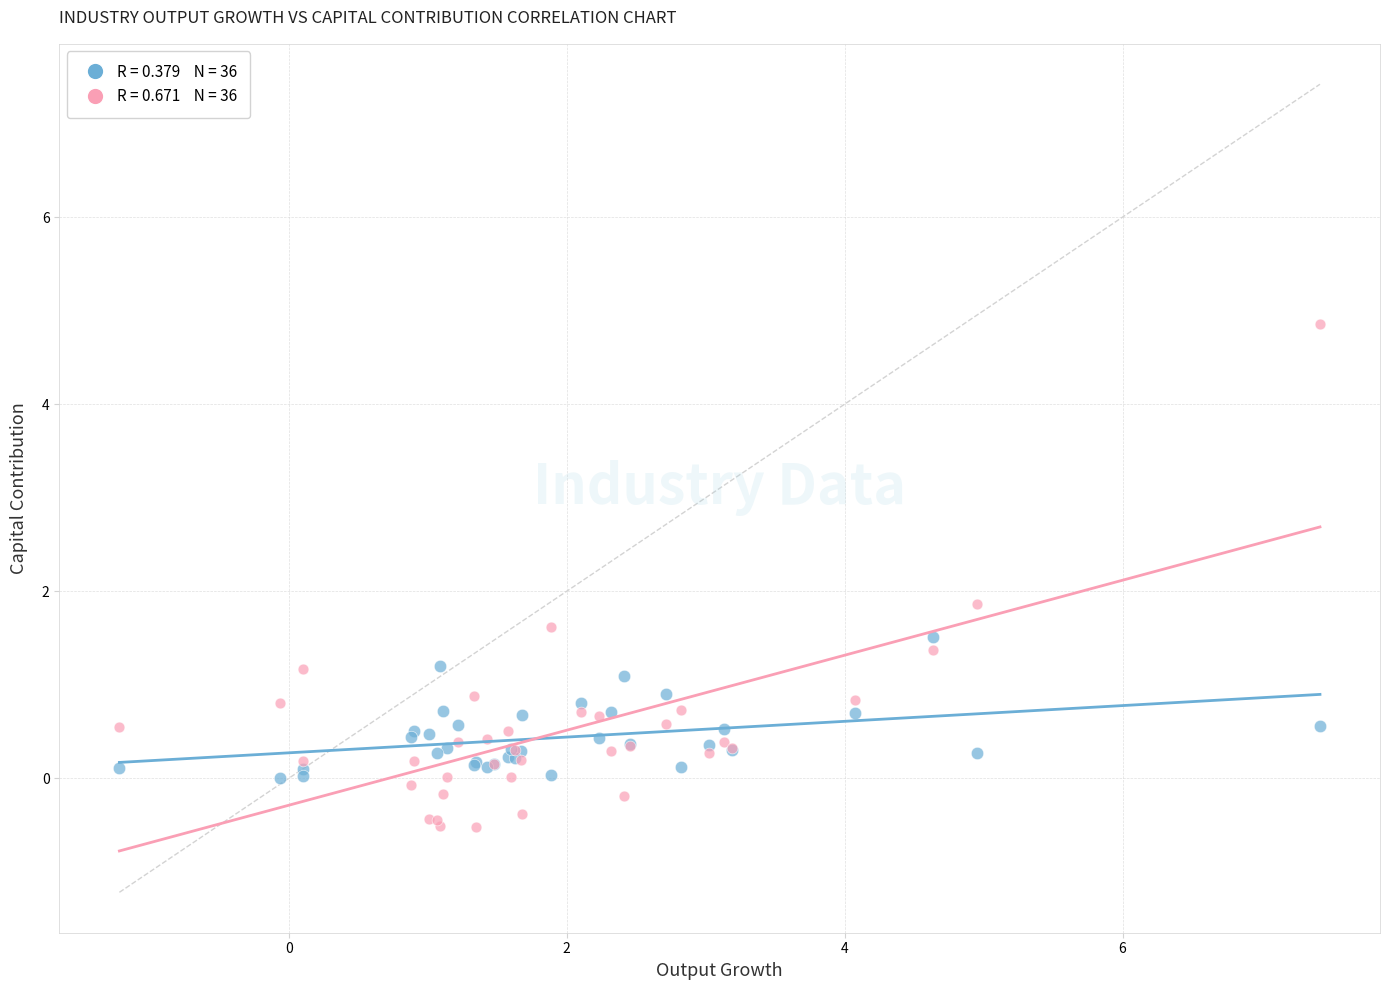

Across all series, what Y value is closest to 2?

1.9